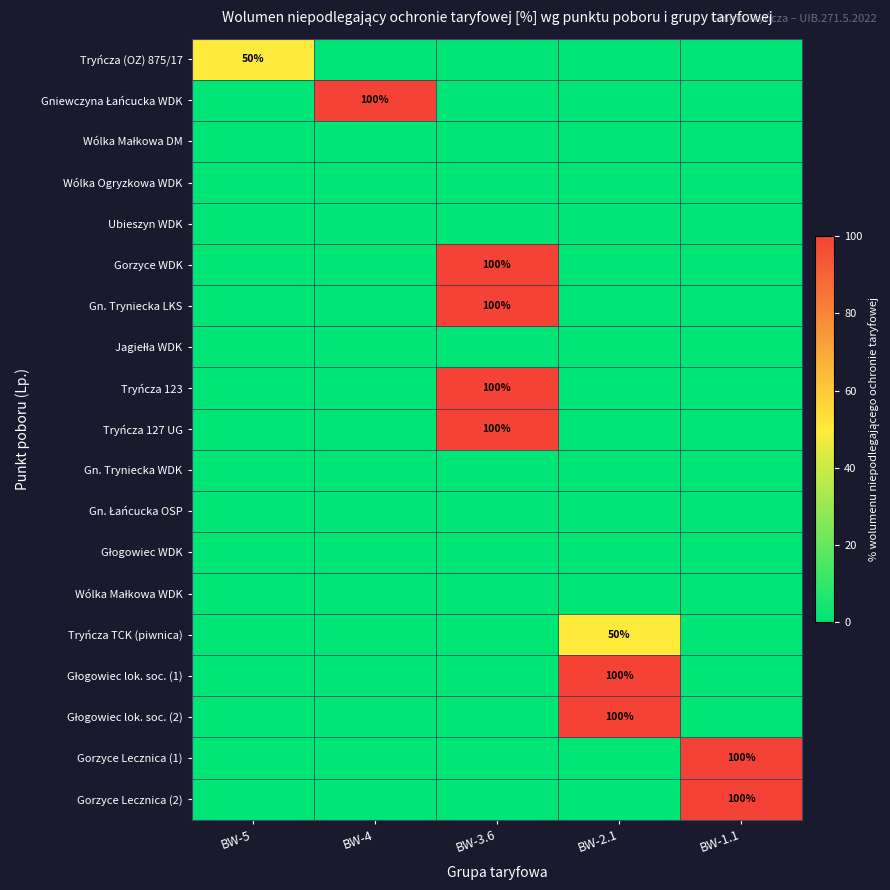

Where is Tryńcza (OZ) 875/17 nearest to the value 25?

BW-5